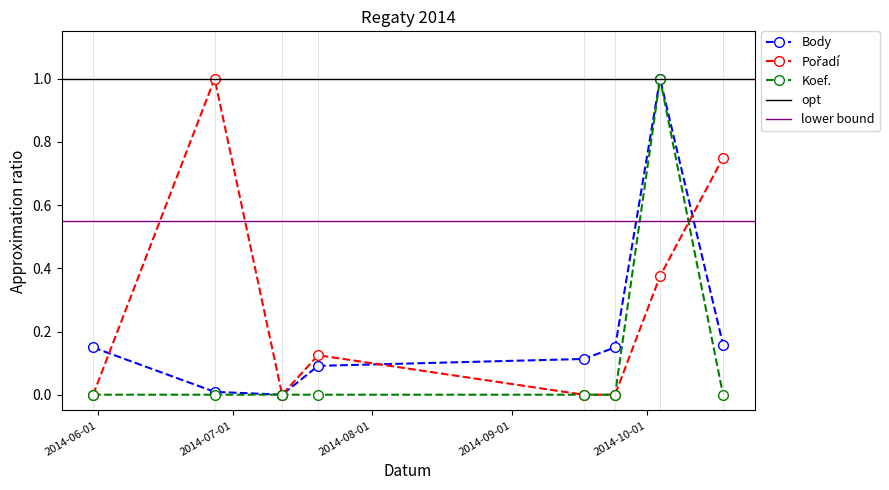

What is the value of the Koef. point at the 7th from the left?

1.0